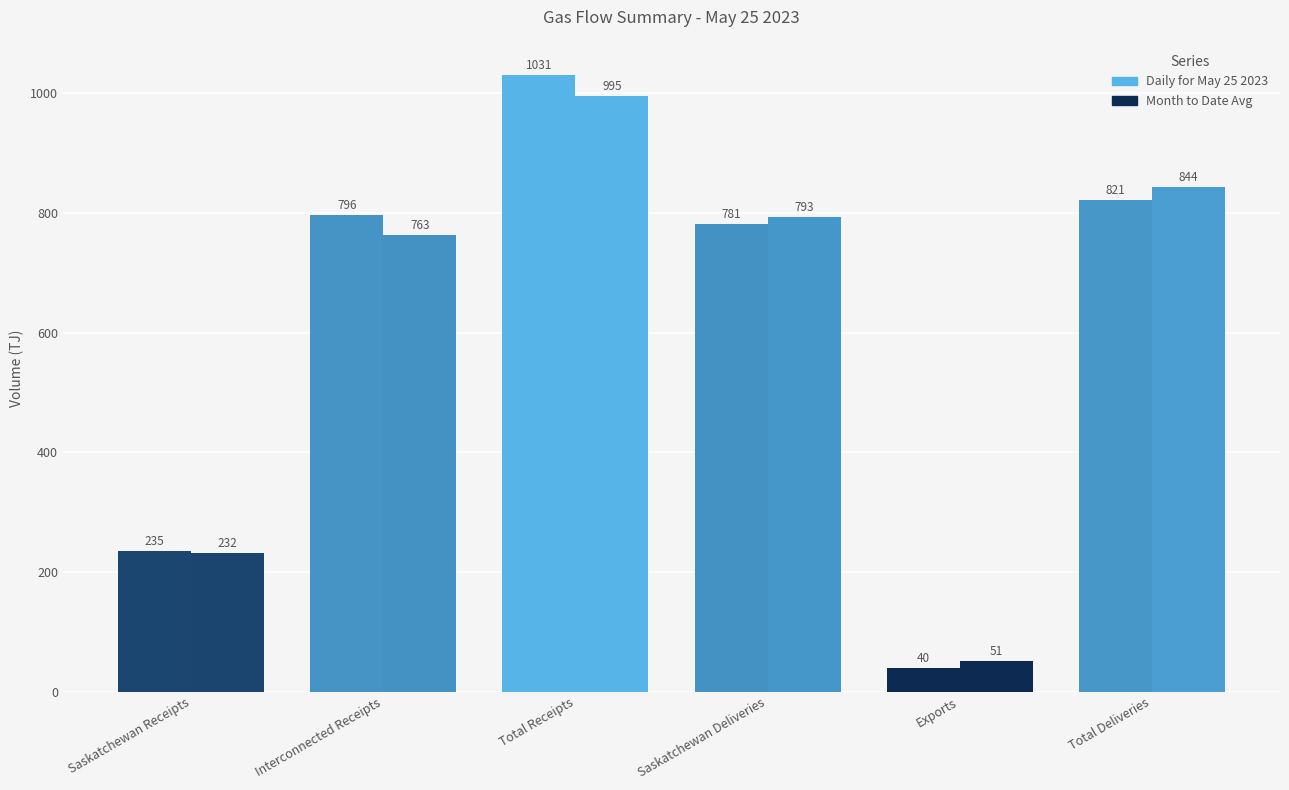

How many groups of bars are there?

6